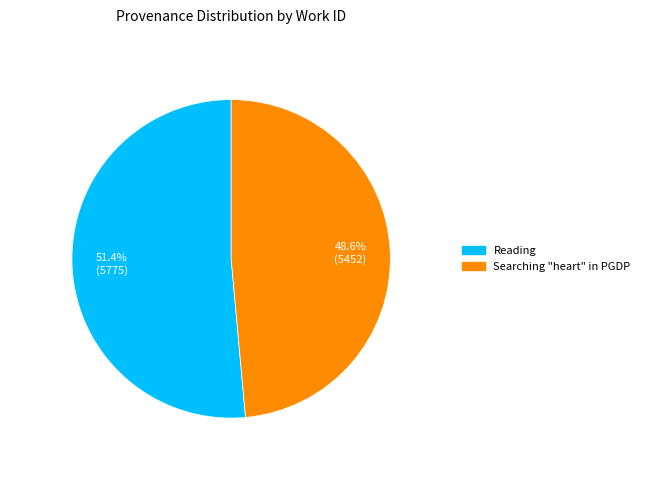

Which category accounts for the majority?

Reading